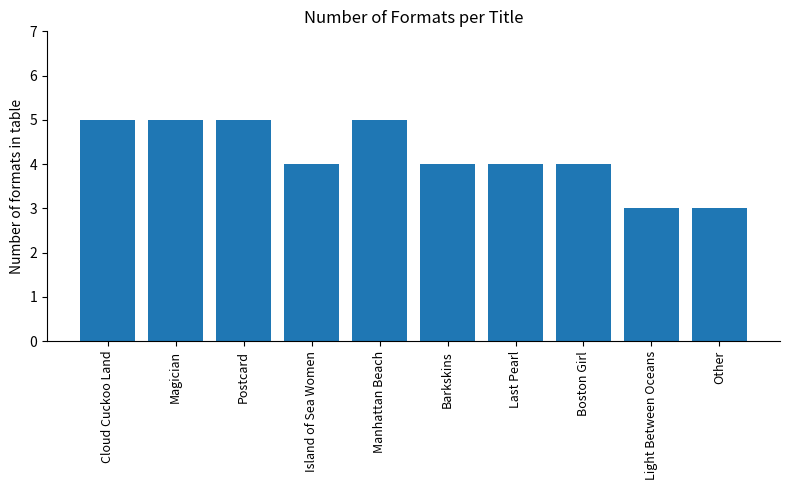

What is the value of the 9th bar from the left?

3